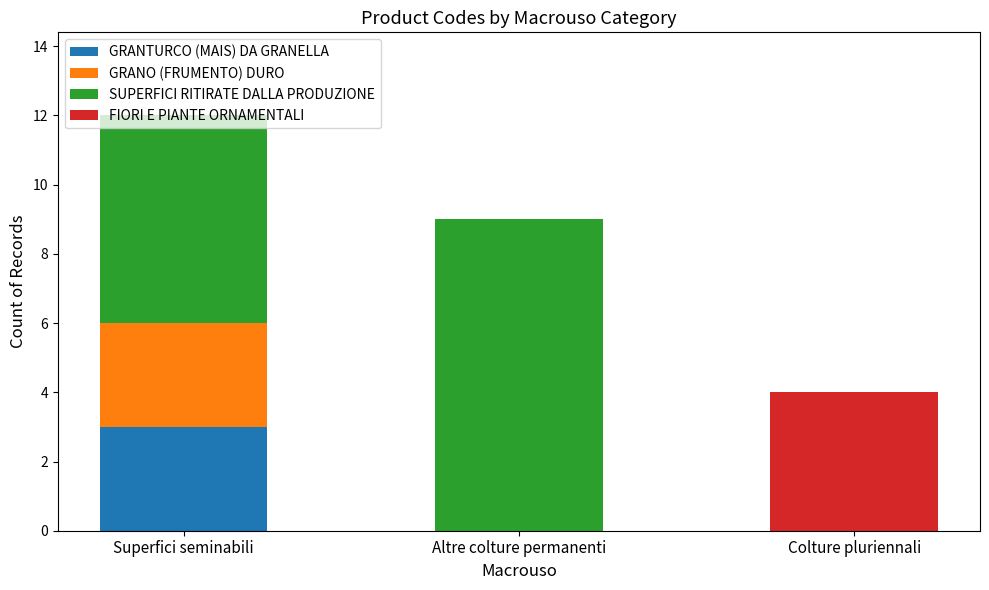

What is the sum of the GRANTURCO (MAIS) DA GRANELLA values at Colture pluriennali and Superfici seminabili?

3